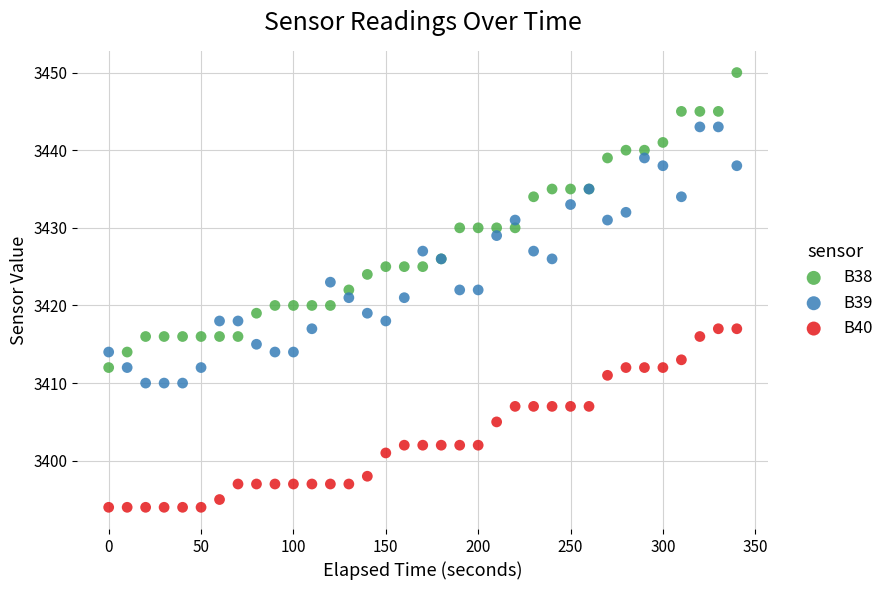

Which series has the largest Y range (max minus min)?

B38